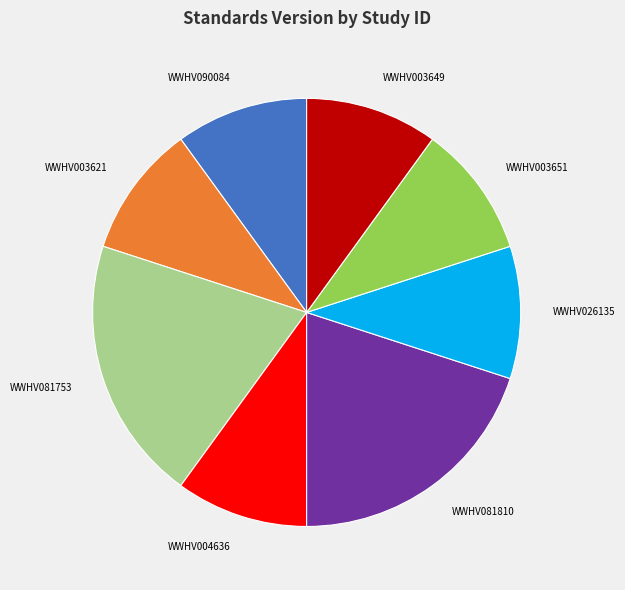

Is the sum of WWHV081753 and WWHV090084 greater than half?

No